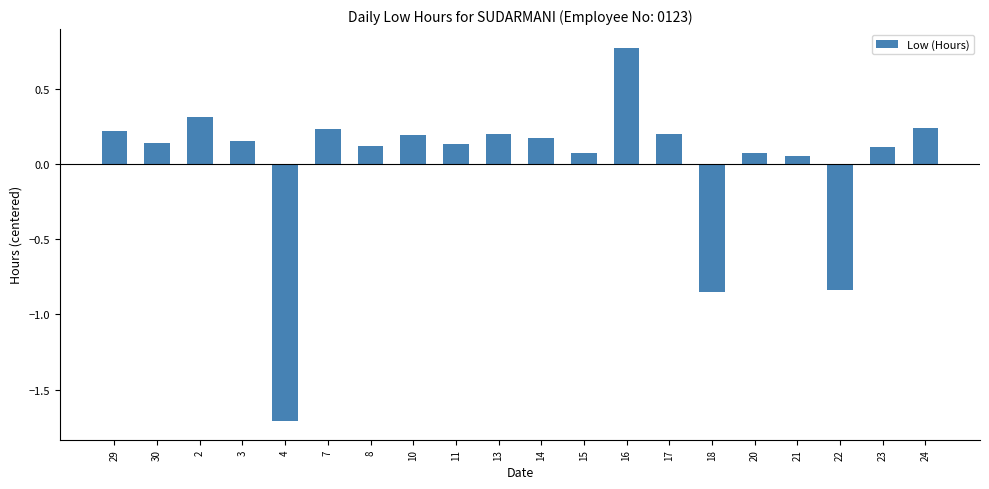

What position from the left is 2?

3